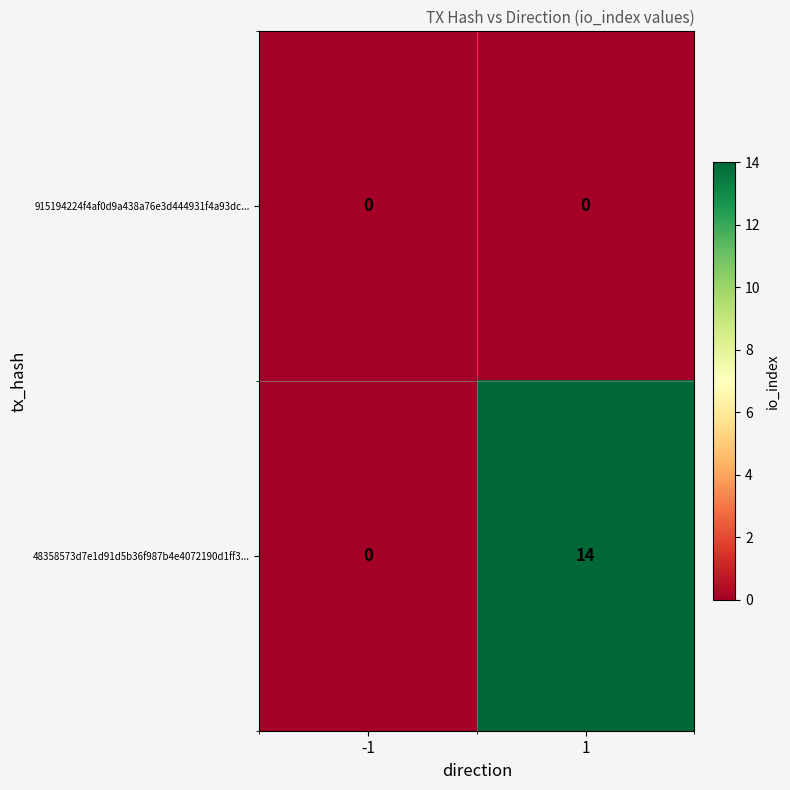

List the series in order of their overall mean, lowest first.

915194224f4af0d9a438a76e3d444931f4a93dc..., 48358573d7e1d91d5b36f987b4e4072190d1ff3...